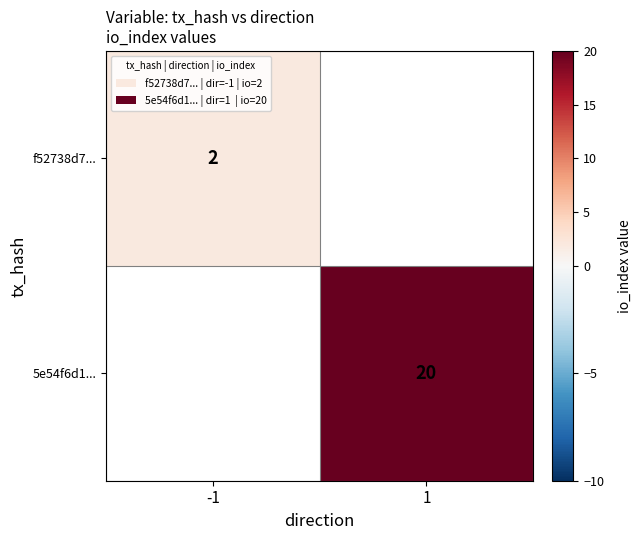

What is the minimum value shown in the chart?

2.0